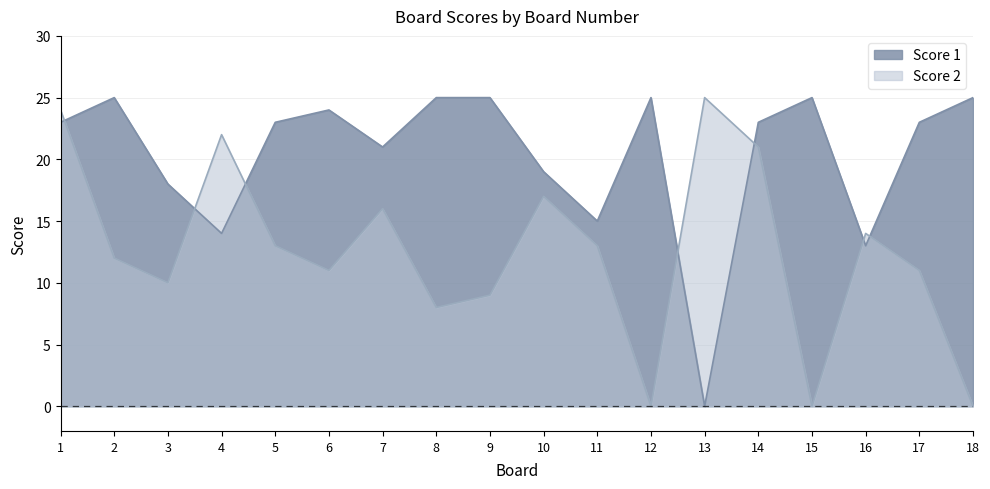

At how many categories does at least one series exceed 2?

18